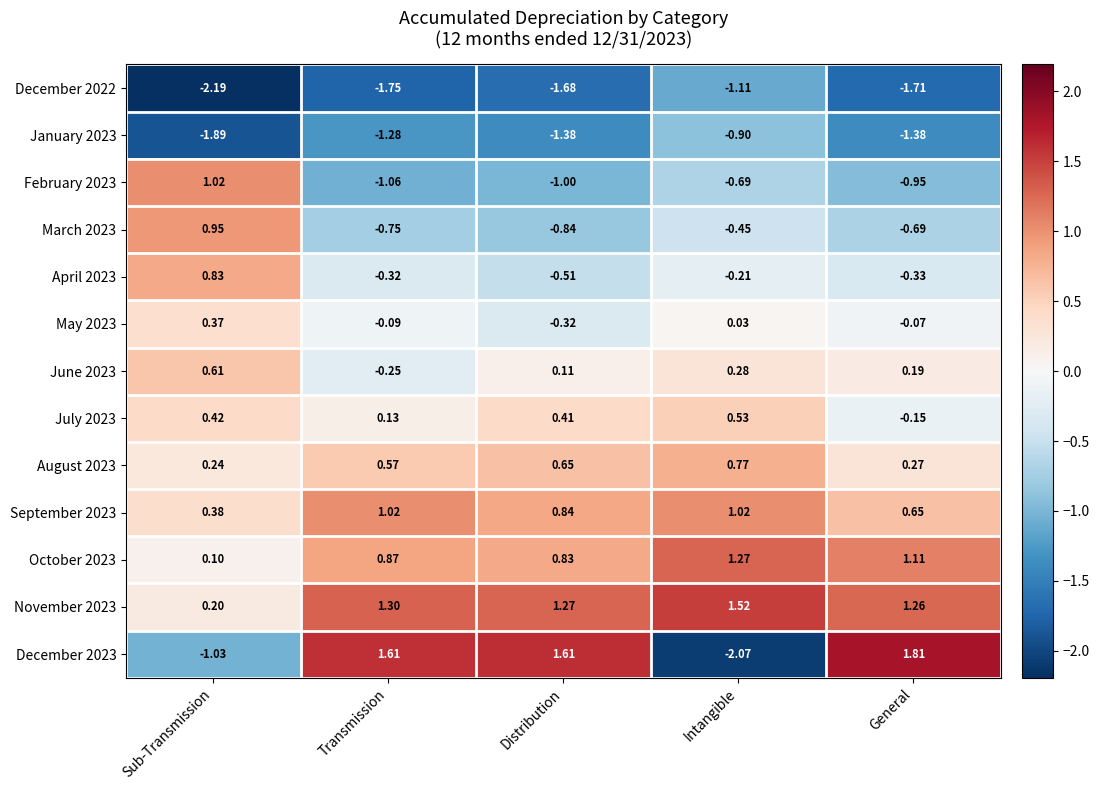

Is the value of July 2023 at Intangible greater than the value of August 2023 at Distribution?

No